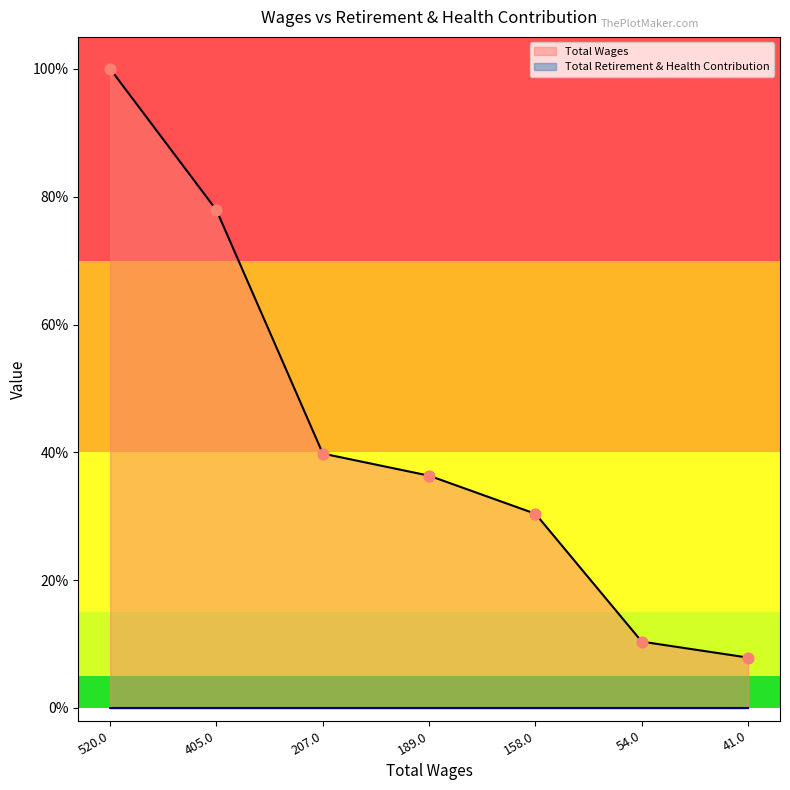

What is the change in value from 520.0 to 189.0?

-0.6